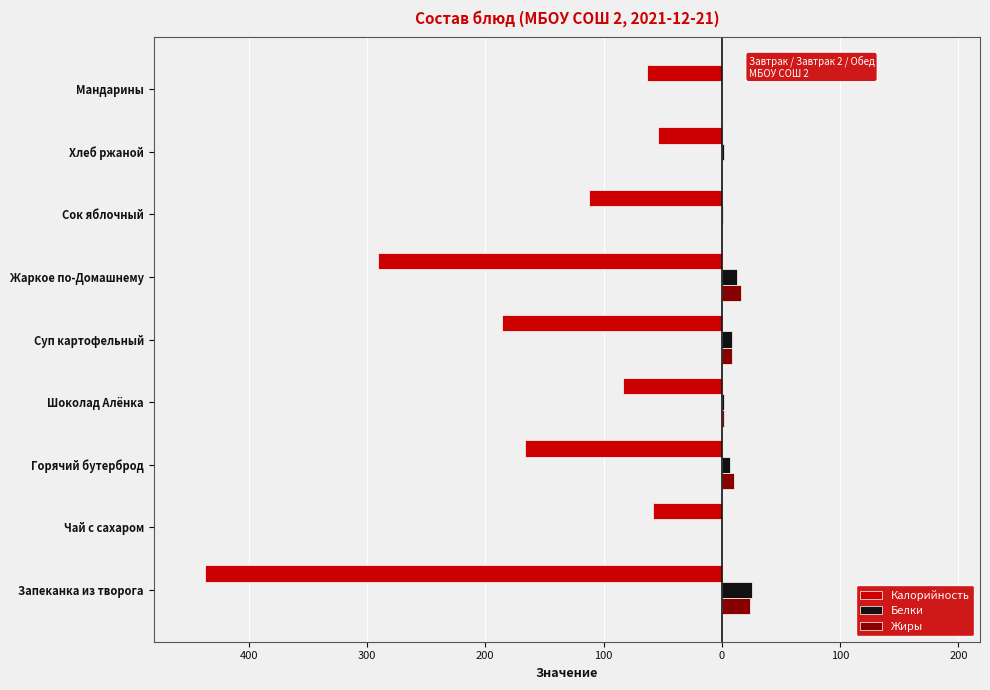

What are all the series names shown in the legend?

Калорийность, Белки, Жиры